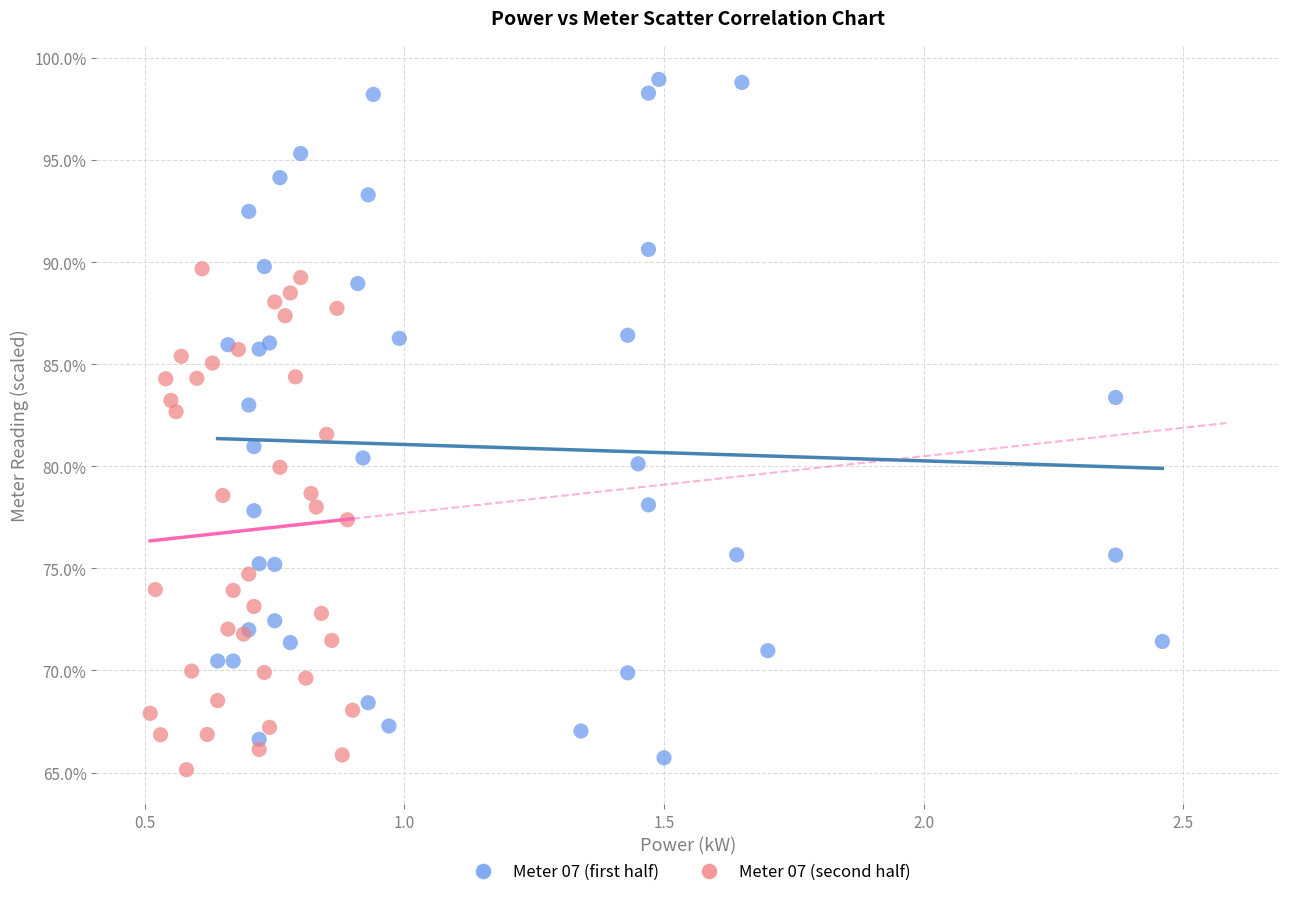

Which series contains the highest Y value?

Meter 07 (first half)